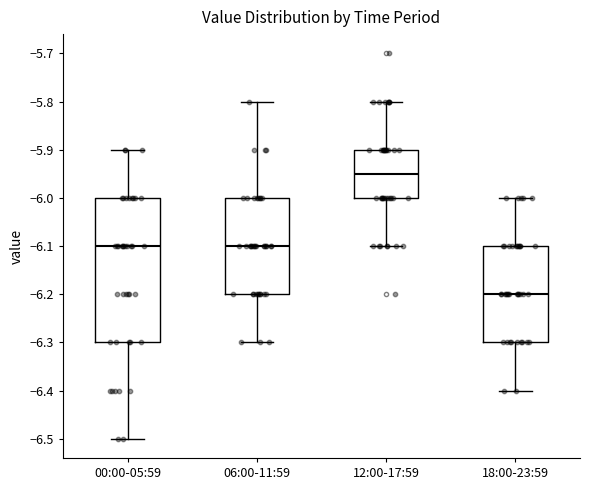

Reading left to right, transcribe this box plot: for each box, give where its median line is, the range the box spans, and where its two whiskers end, as read against the y-axis. The values are not printed on the chart, so give them approximately, as read against the axis.

00:00-05:59: median -6.10, box -6.30 to -6.00, whiskers -6.50 to -5.90
06:00-11:59: median -6.10, box -6.20 to -6.00, whiskers -6.30 to -5.80
12:00-17:59: median -5.95, box -6.00 to -5.90, whiskers -6.10 to -5.80
18:00-23:59: median -6.20, box -6.30 to -6.10, whiskers -6.40 to -6.00